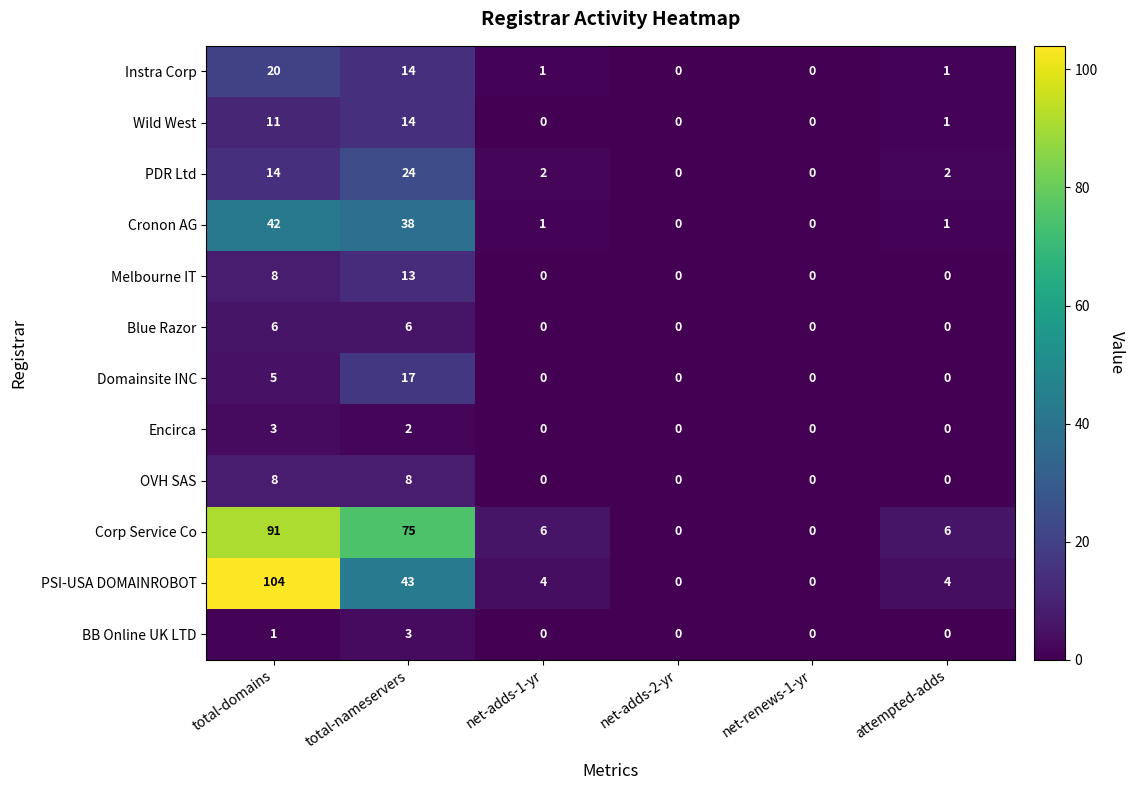

True or false: Melbourne IT has a value of 6 at net-adds-1-yr.

False